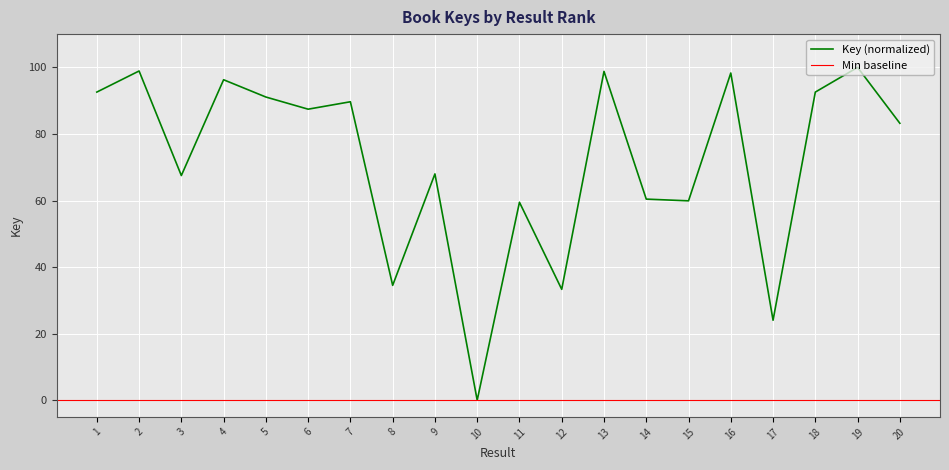

Is it true that Key (normalized) equals 98.3 at 16?

True